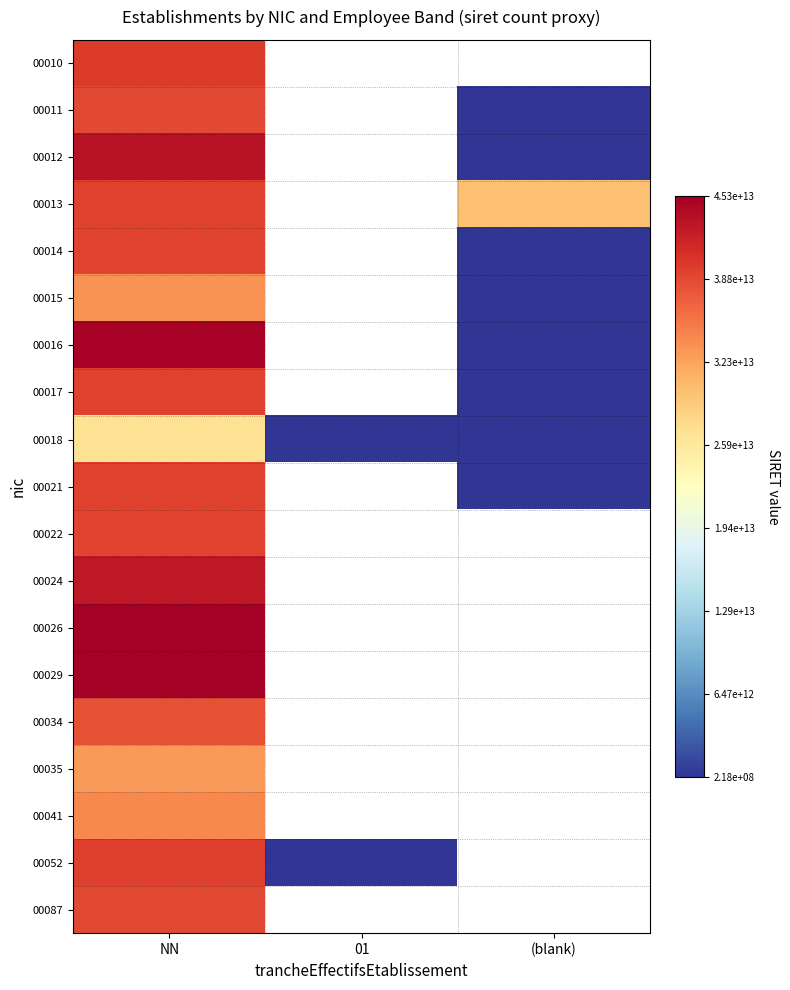

Which has a higher value, (blank) or 01?

01